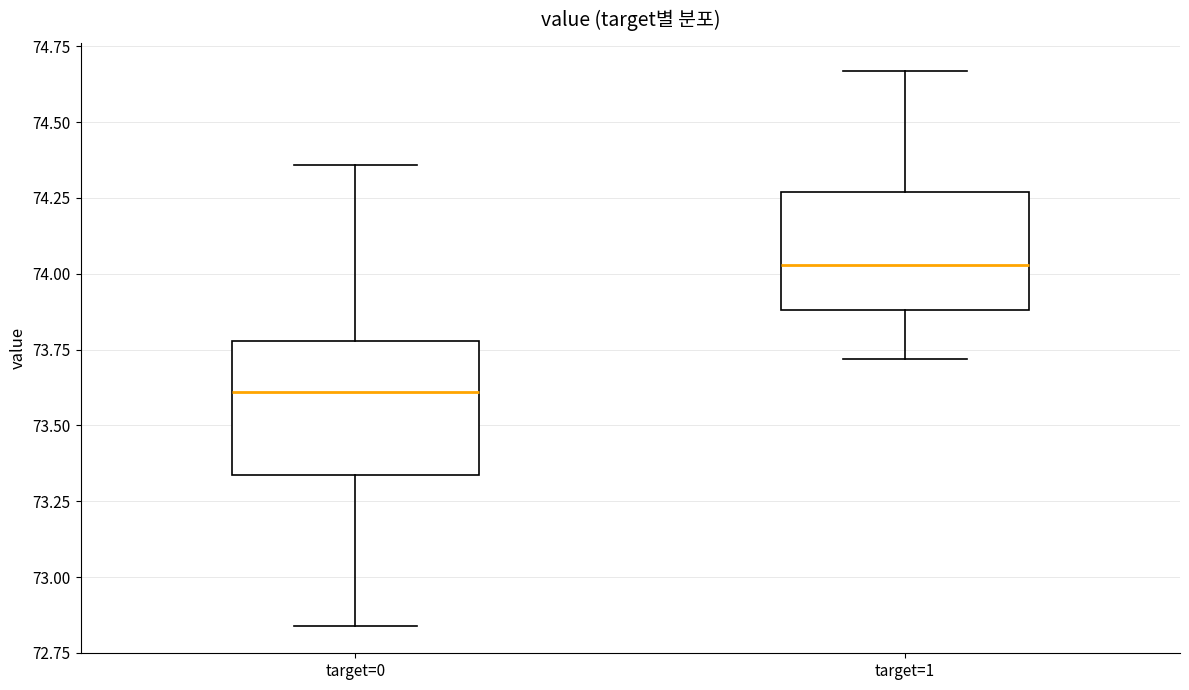

Which box is the tallest, from its lower edge to its upper edge?

target=0